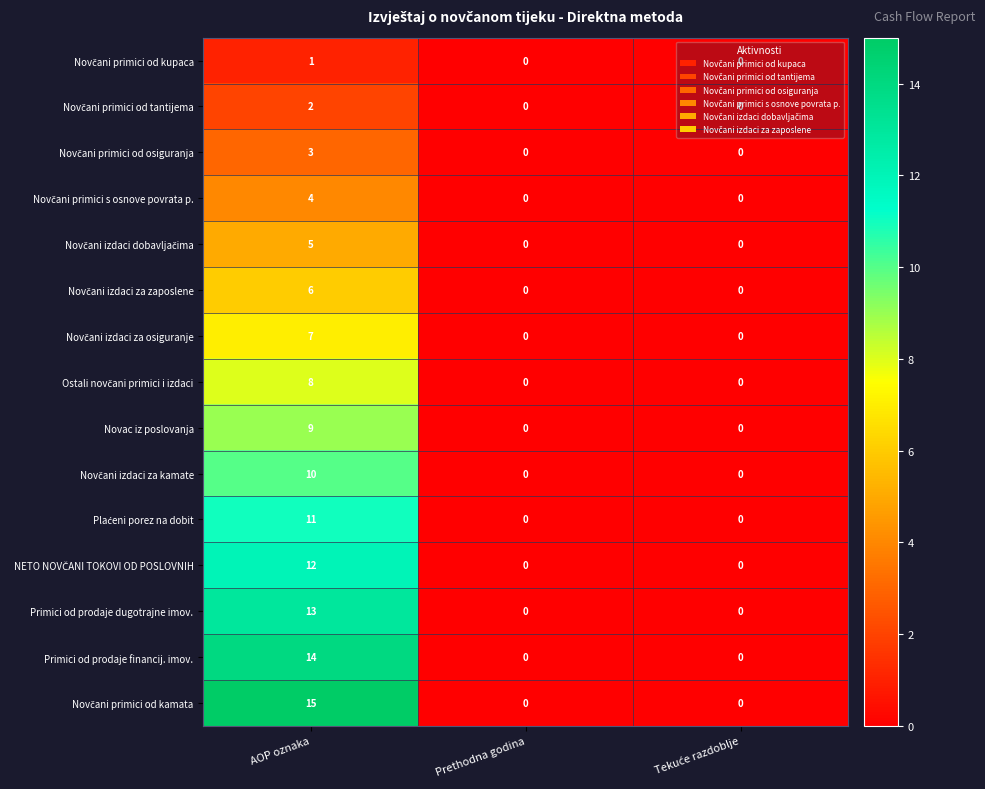

What is the difference between the highest and lowest values at AOP oznaka?

14